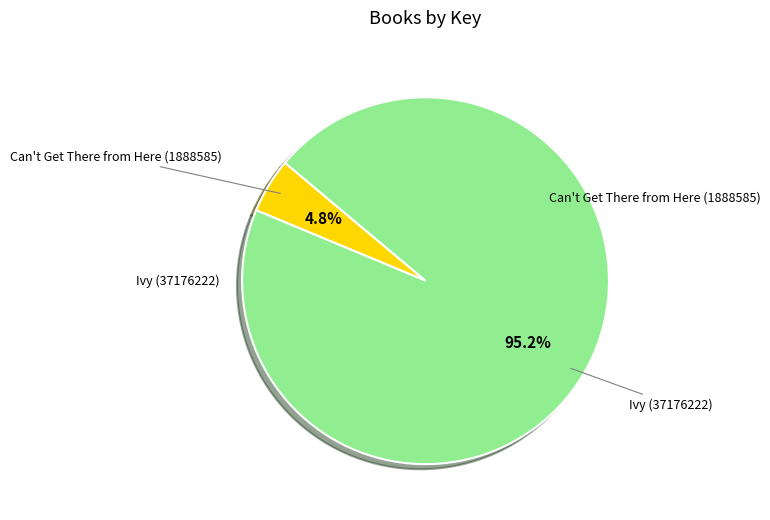

To the nearest percent, what is the average slice percentage?

50%